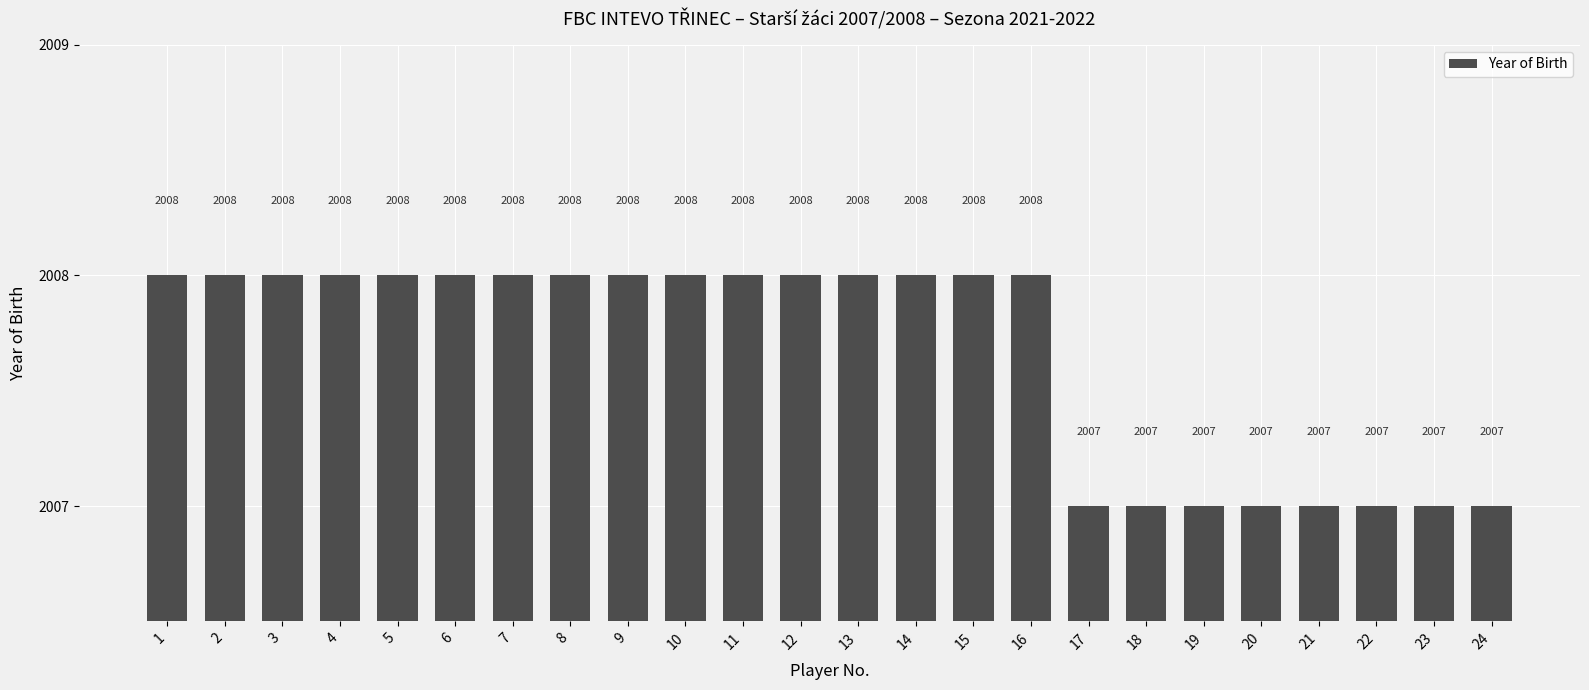

How many values are below 2008?

8